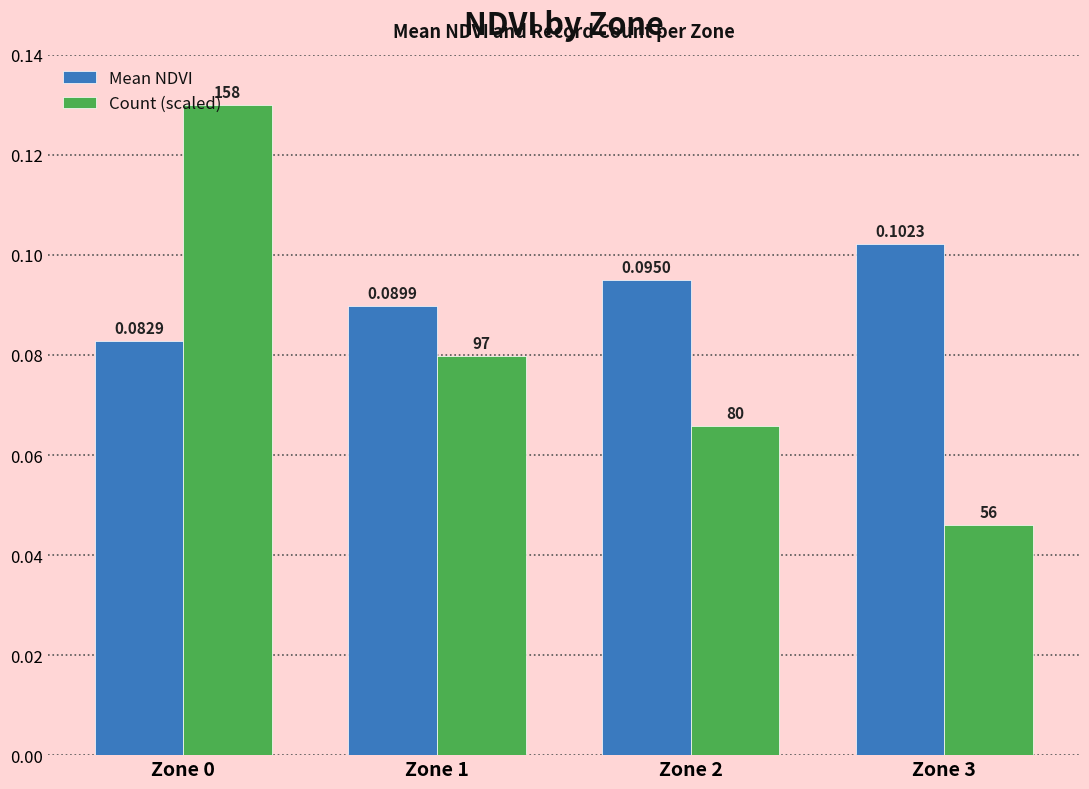

Between Zone 1 and Zone 3, which series saw the biggest shift?

Count (scaled)